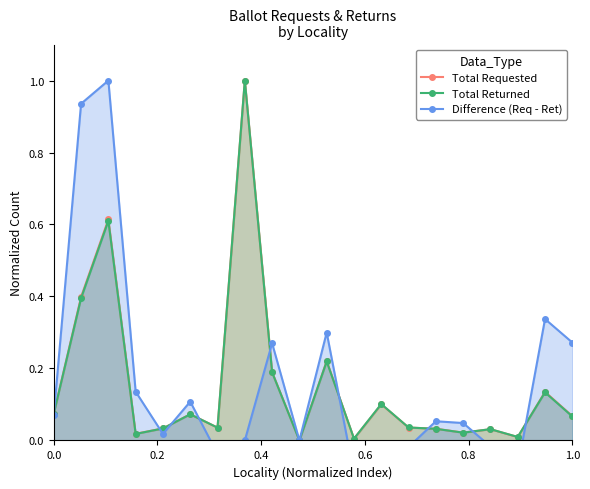

At how many categories does at least one series exceed 0?

19